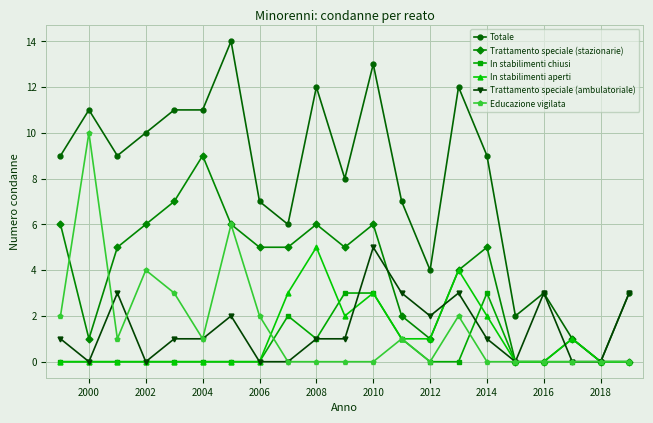

What is the difference between the maximum and minimum values in the Trattamento speciale (ambulatoriale) series?

5